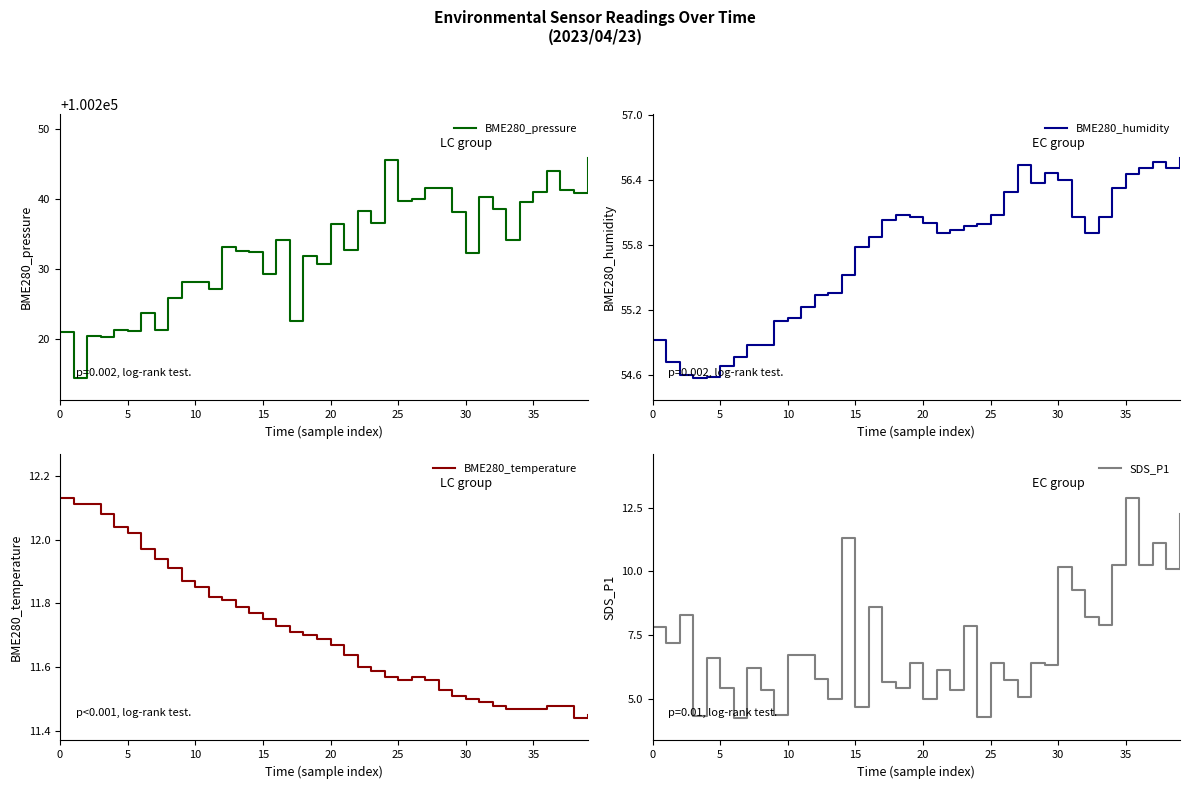

True or false: BME280_pressure has more than 2 interior local peaks.

True